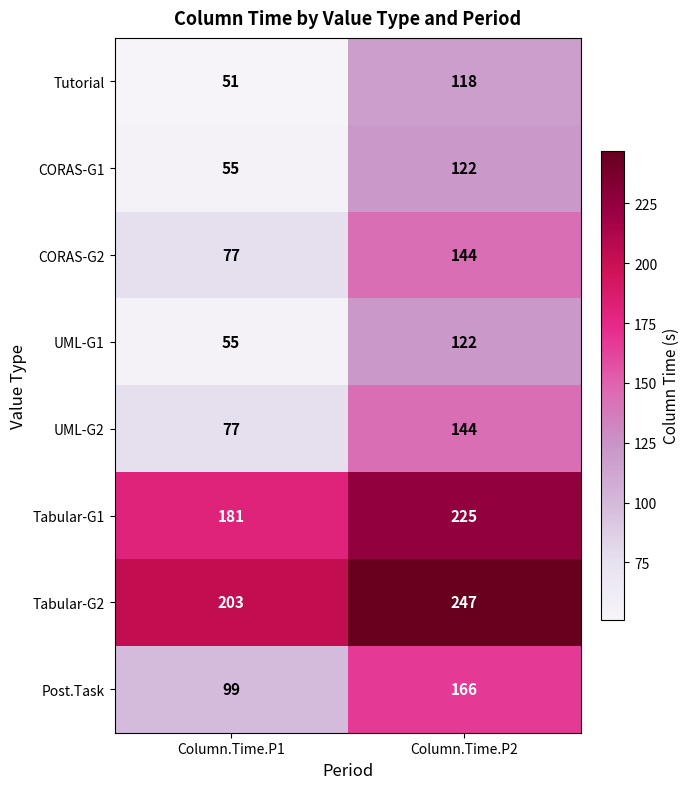

What is the difference between the highest and lowest values at Column.Time.P1?

152